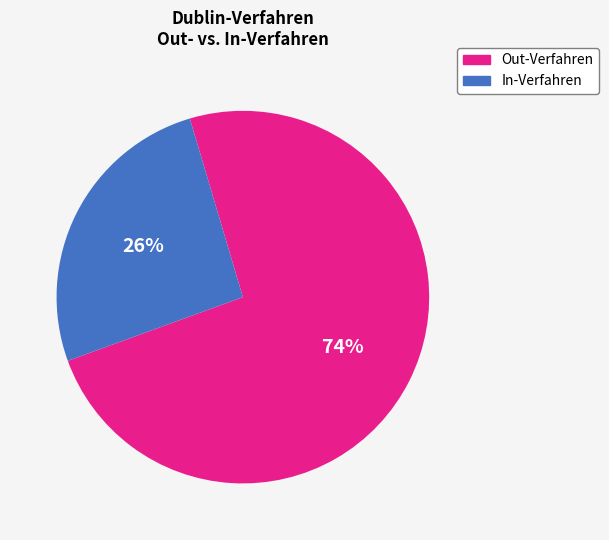

To the nearest percent, what portion does Out-Verfahren represent?

74%